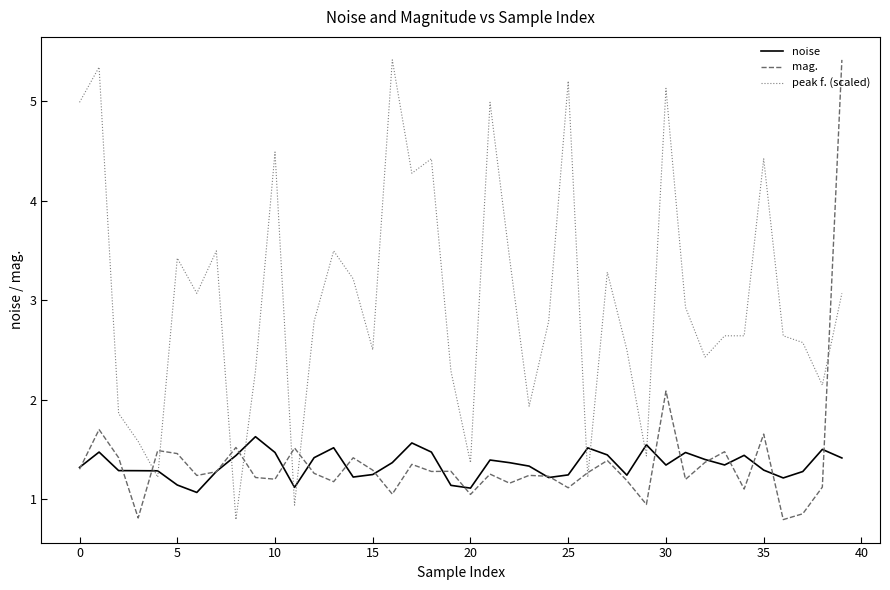

Which series has the largest total across all categories?

peak f. (scaled)